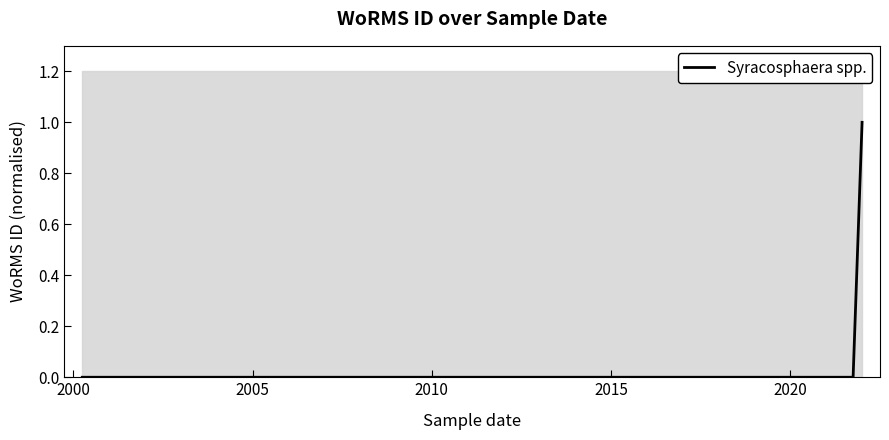

Reading left to right, transcribe all the data shown in this chart.

0	0	0	0	0	0	0	0	0	1